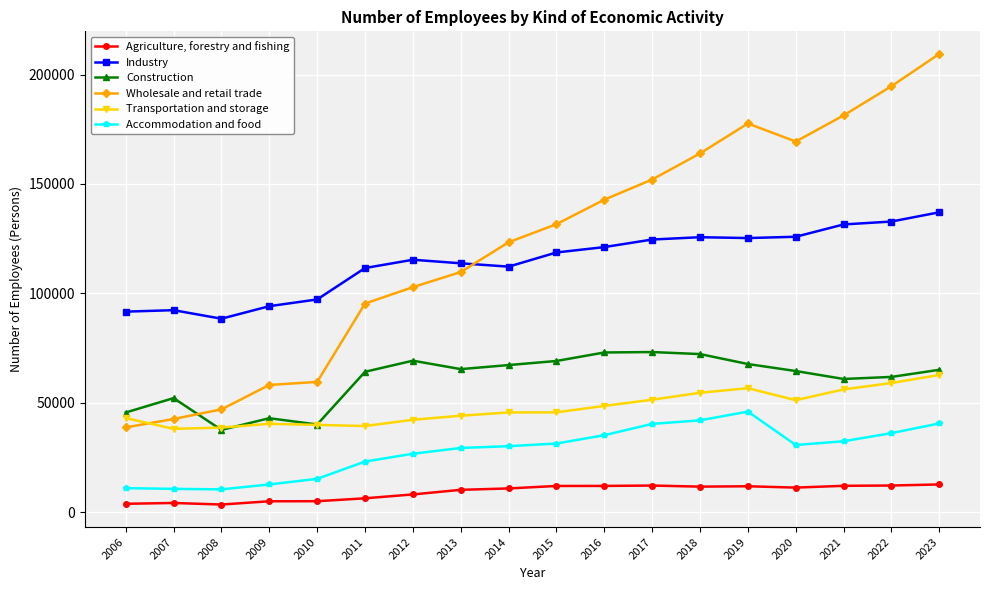

How many distinct data groups are displayed?

6